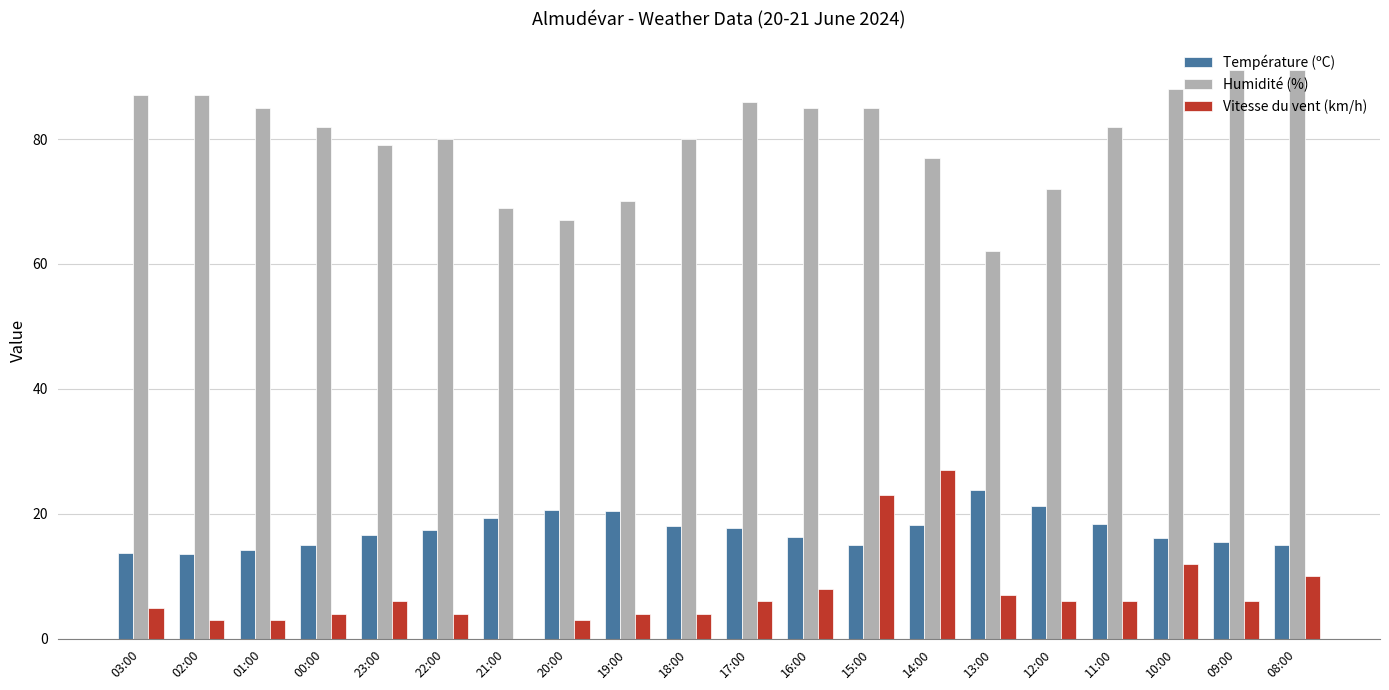

Between 20:00 and 15:00, which series saw the biggest shift?

Vitesse du vent (km/h)